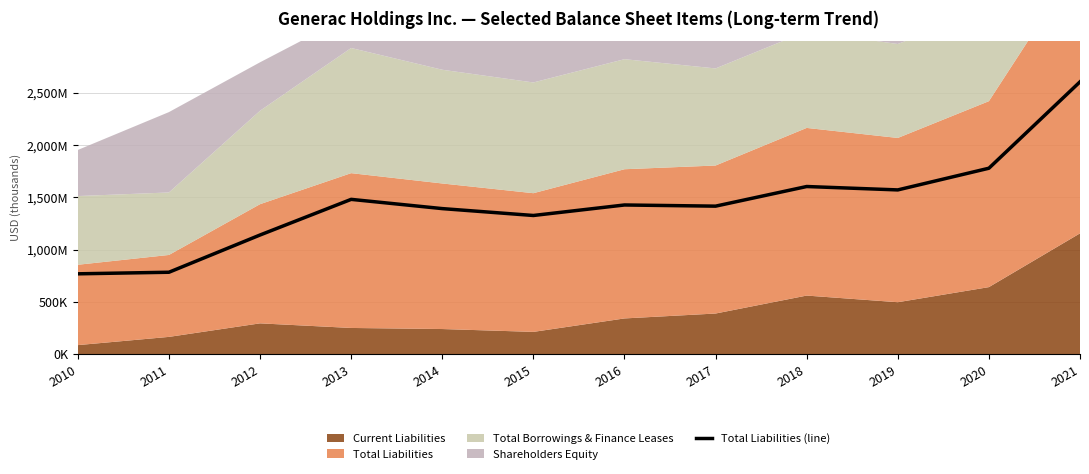

Which has a higher value, 2015 or 2010?

2015